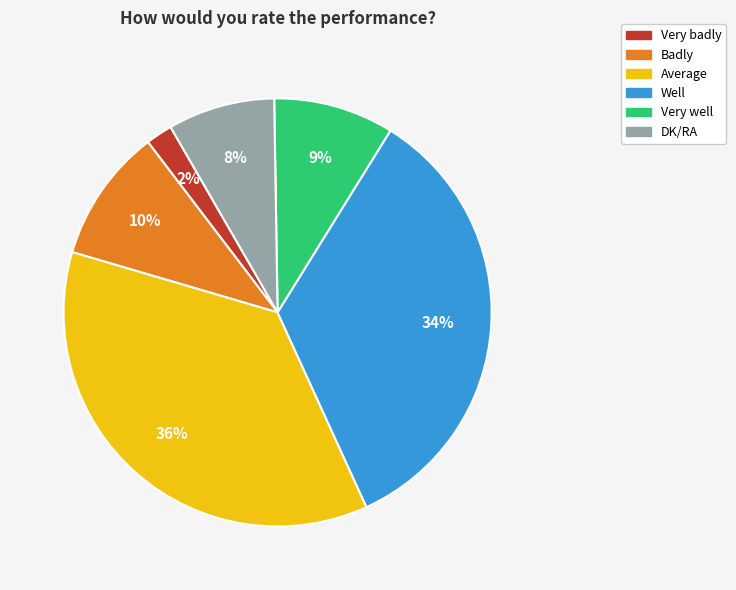

Between Badly and Very well, which is larger?

Badly